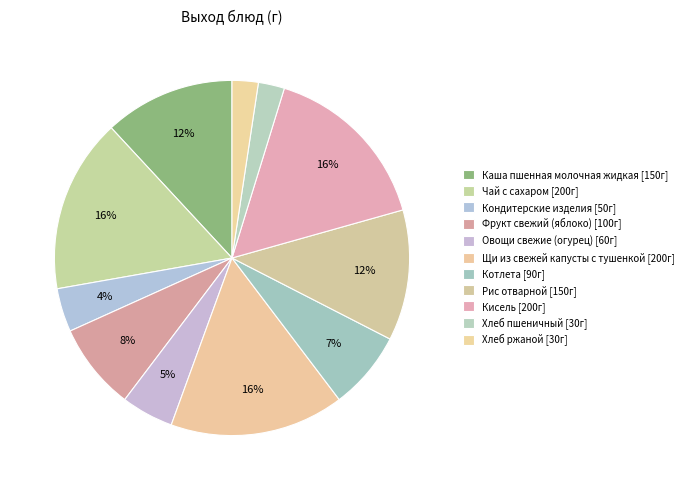

Count the number of slices in the pie.

11